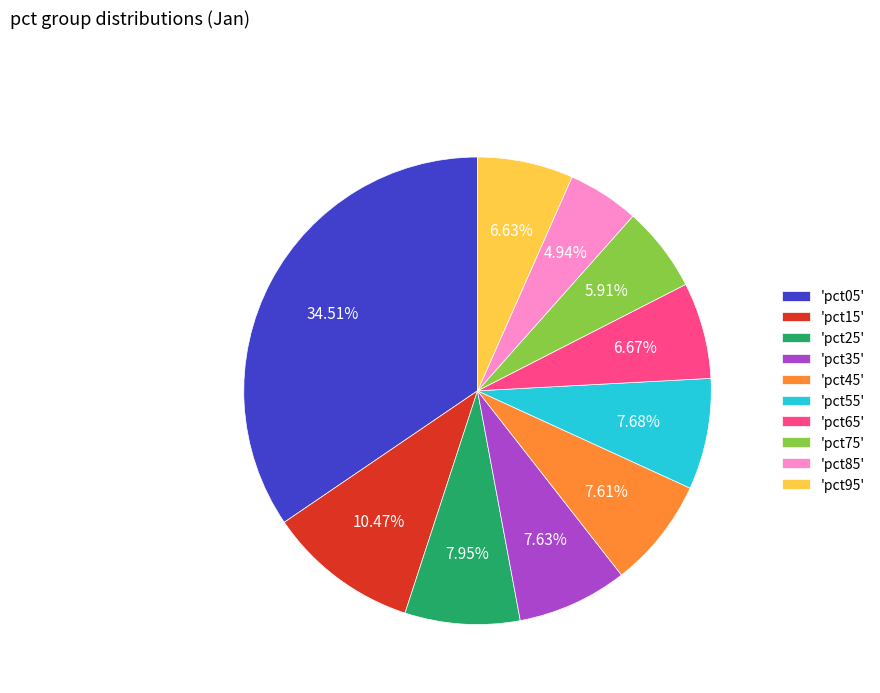

Is the sum of 'pct65' and 'pct75' greater than half?

No